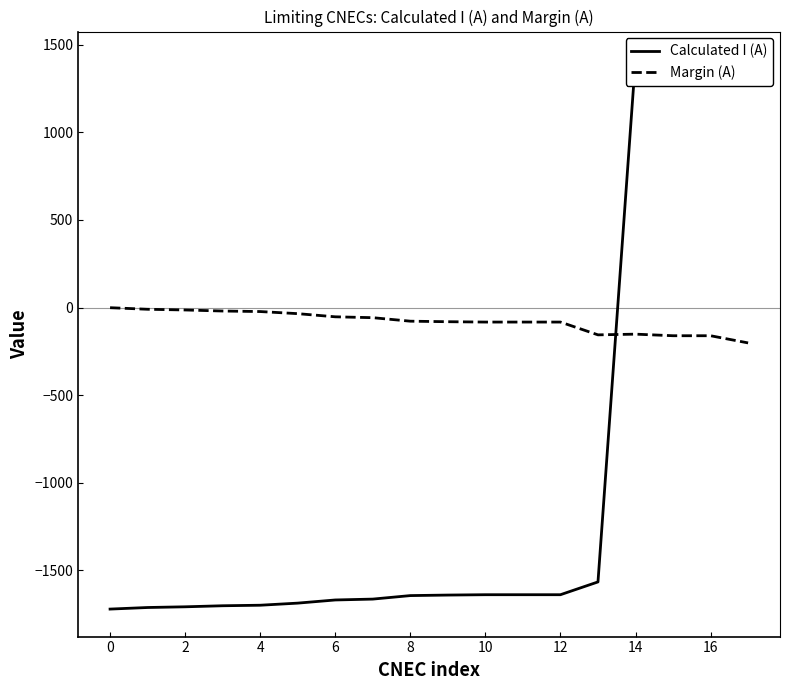

What is the maximum value for Calculated I (A)?

1418